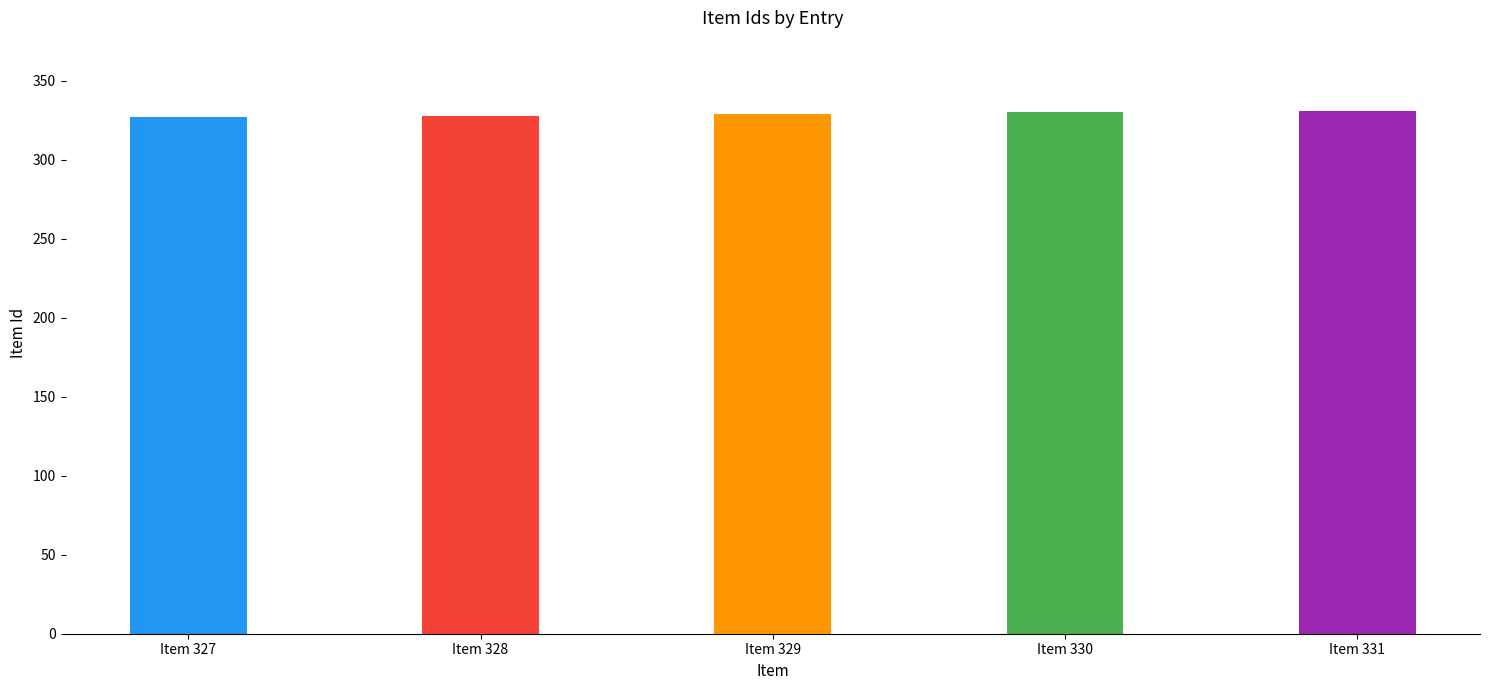

What is the difference between the values at Item 329 and Item 330?

1